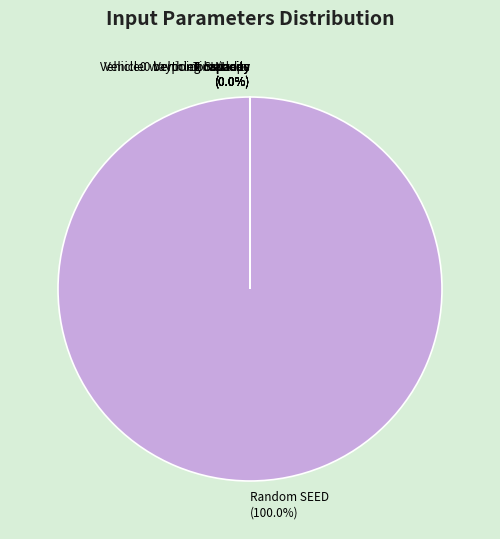

What is the majority slice?

Random SEED